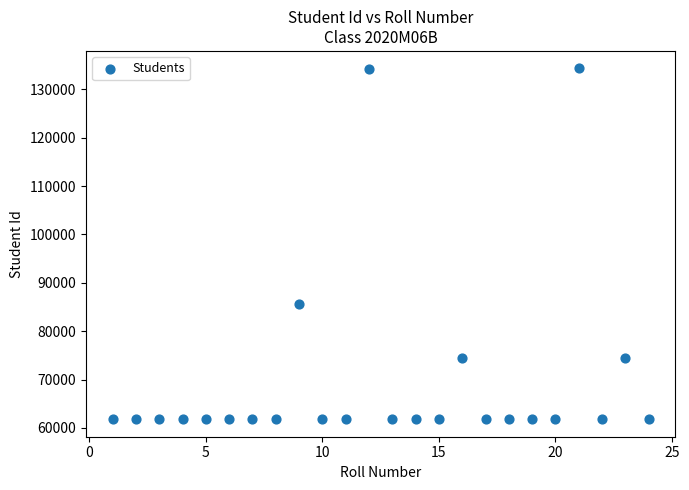

What is the range of Y values (max minus min)?

72506